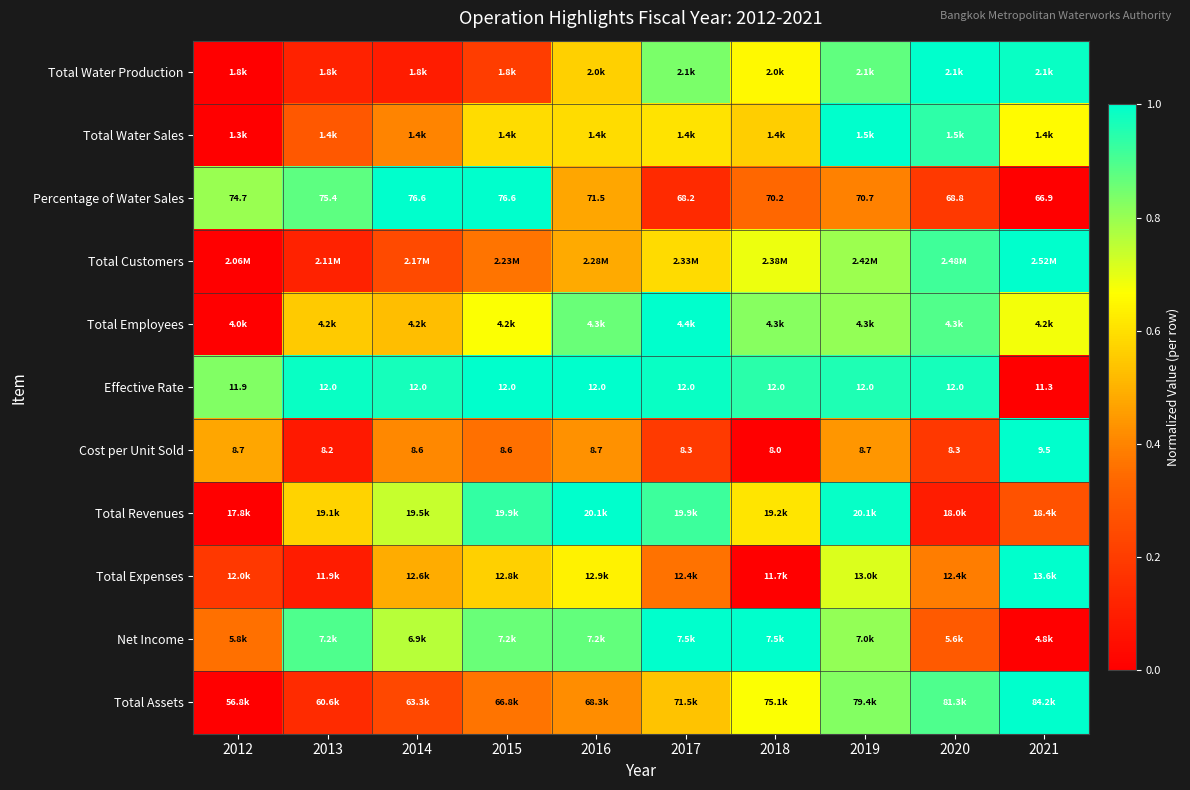

Is it true that Total Assets equals 0.4 at 2015?

True